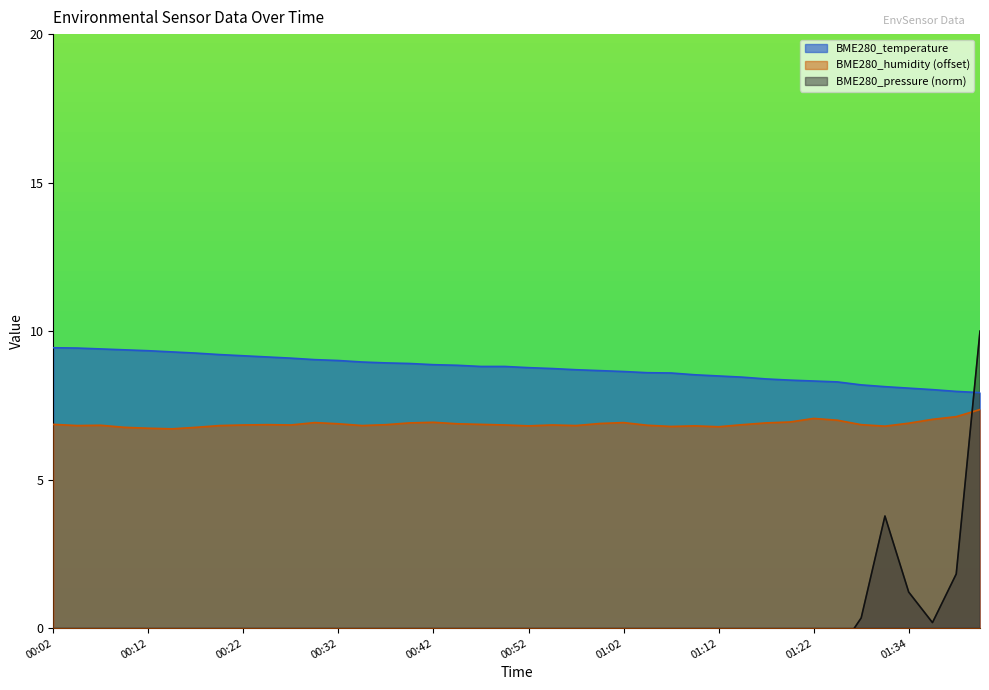

How many lines are shown in the chart?

3